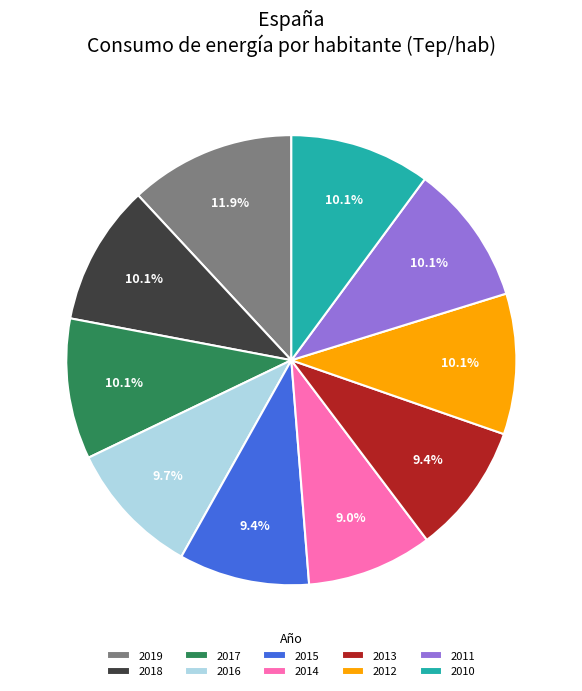

To the nearest percent, what portion does 2013 represent?

9%